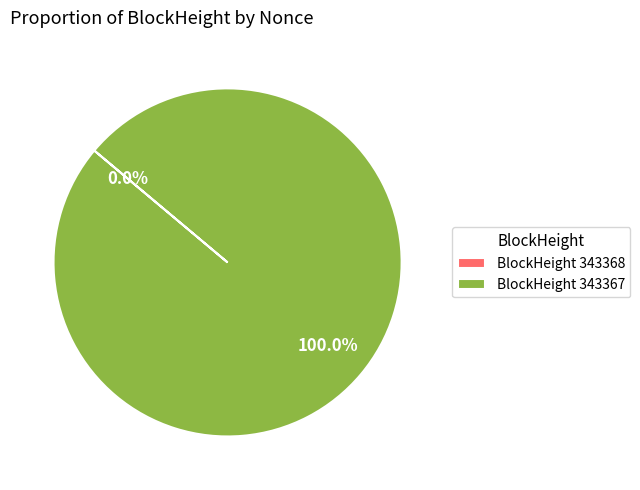

To the nearest percent, what is the average slice percentage?

50%